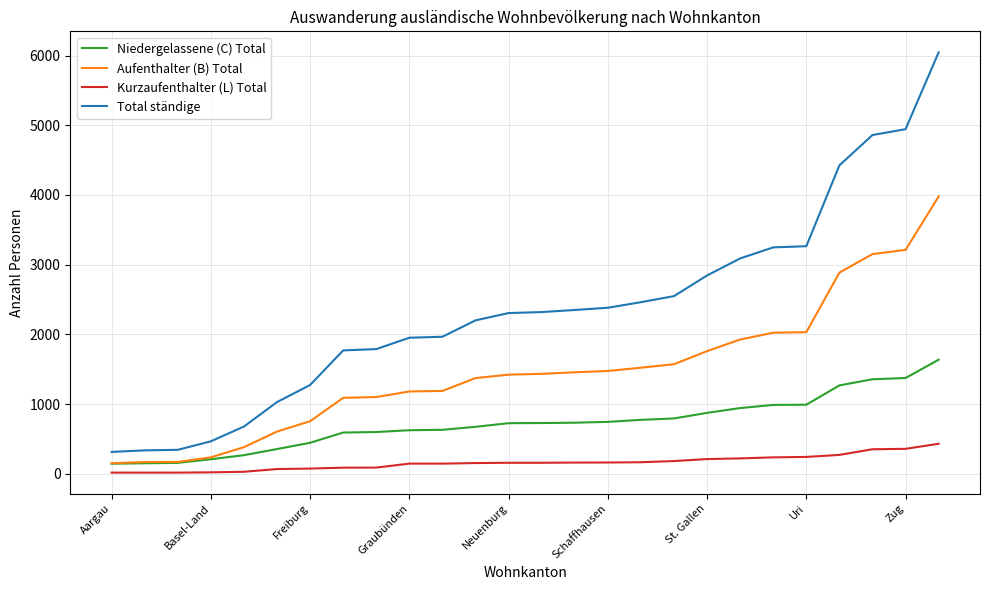

What is the minimum value for Aufenthalter (B) Total?

152